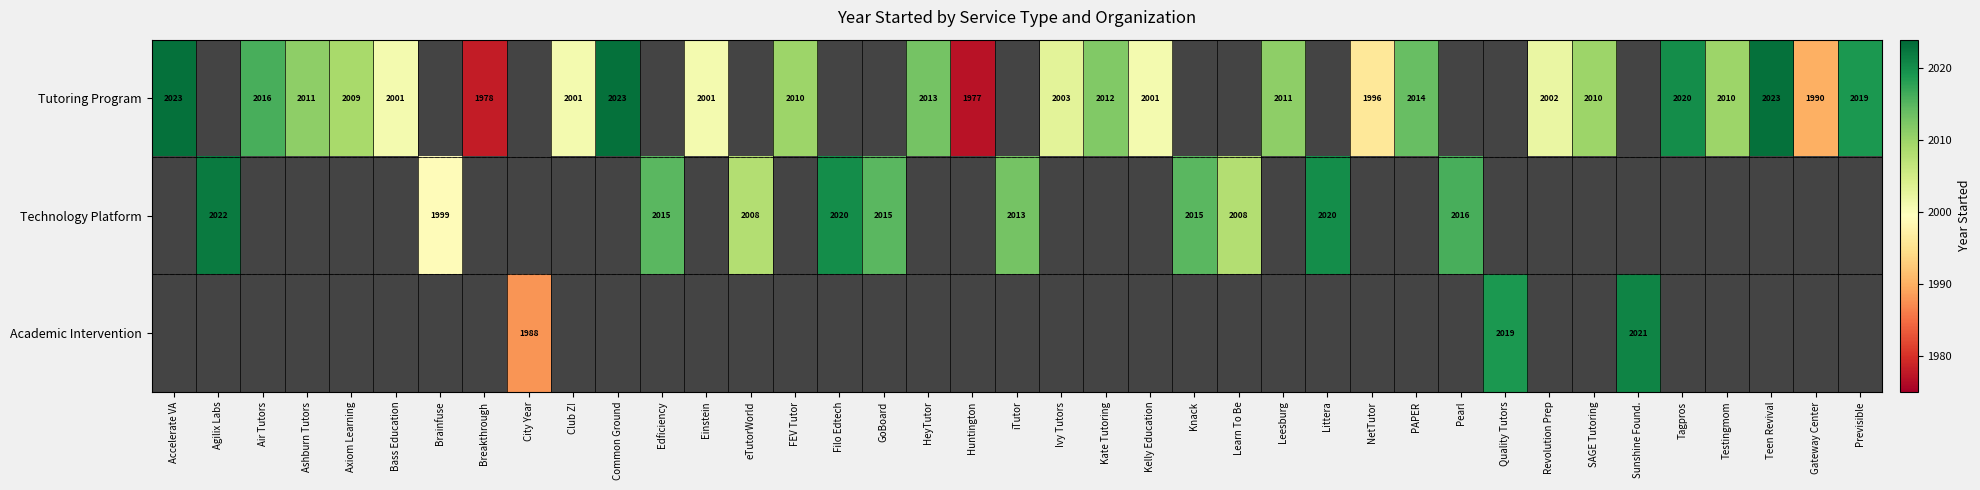

Which label corresponds to the largest value in the chart?

Accelerate VA